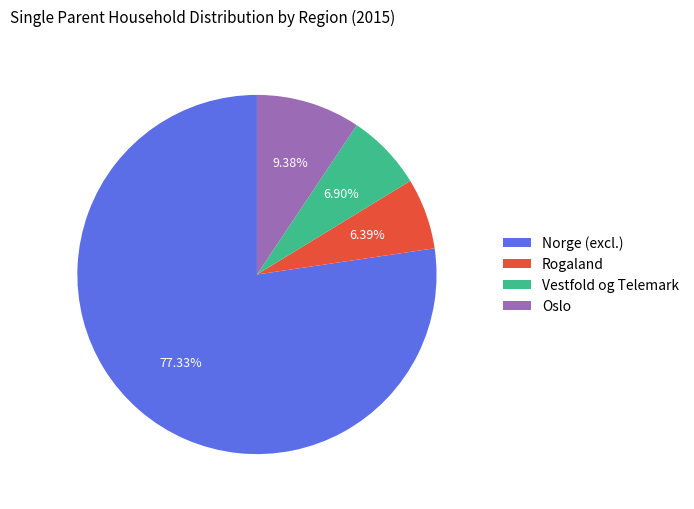

Combined, do Vestfold og Telemark and Rogaland account for over 50%?

No